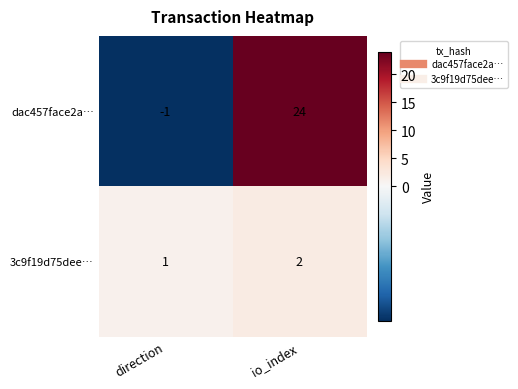

How many values in dac457face2a… are above zero?

1